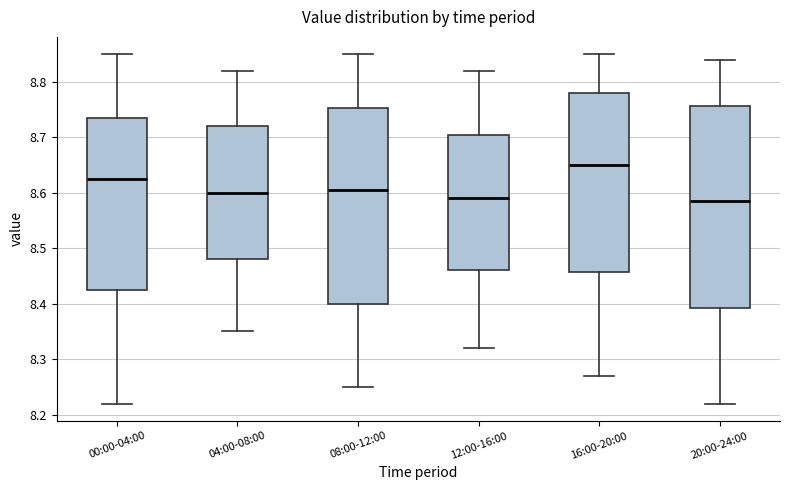

Where does the upper whisker of the box for 00:00-04:00 end on the y-axis? The values are not printed on the chart, so give them approximately, as read against the axis.

8.85